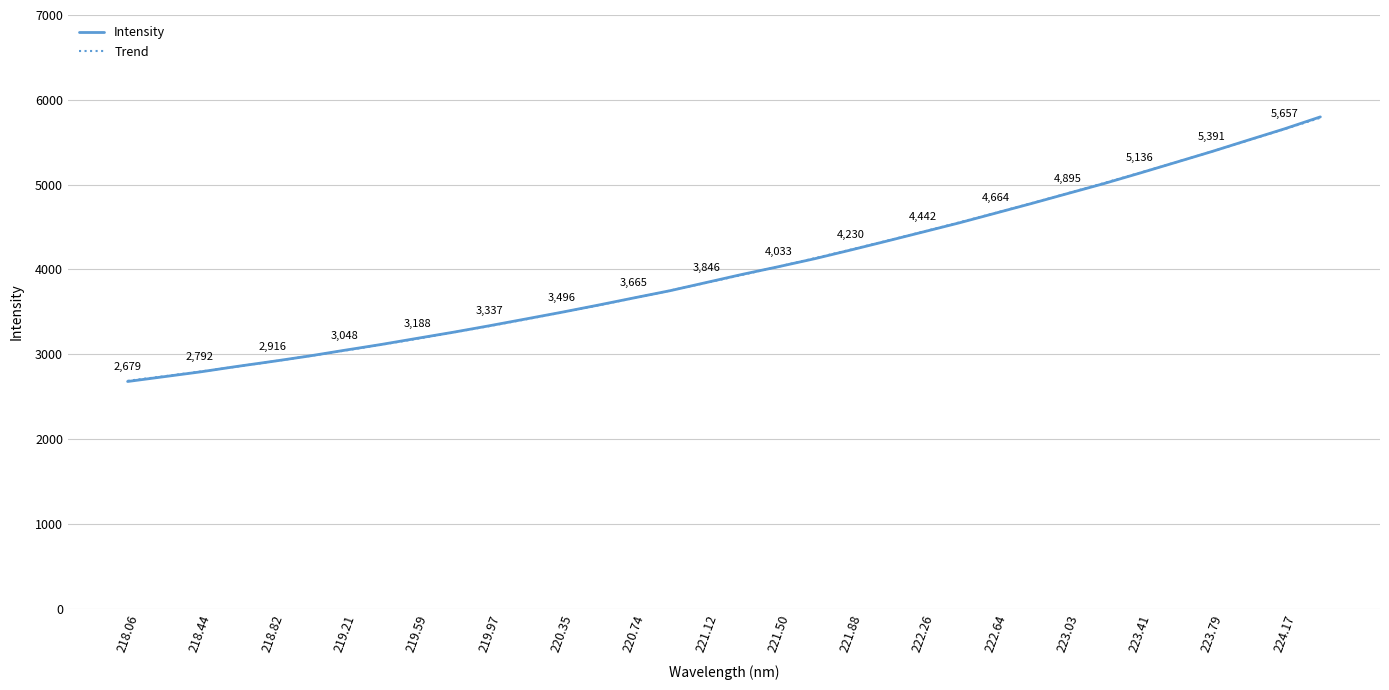

The value of Intensity at 221.50 is 4033.1. True or false?

True